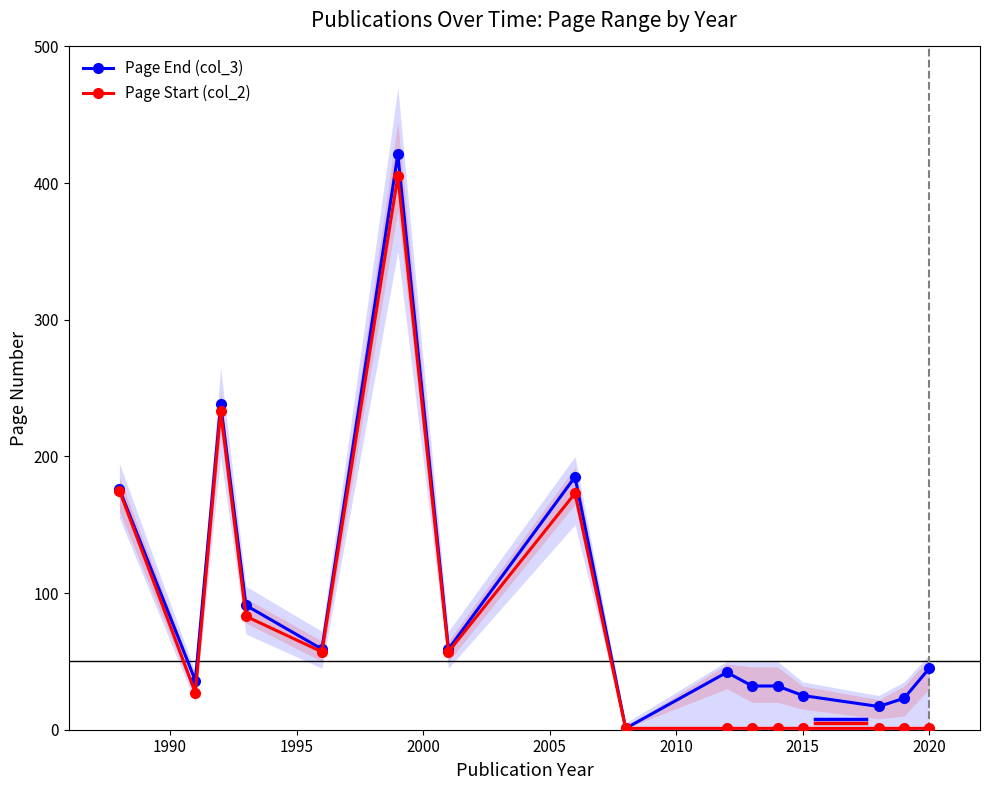

Reading left to right, list all the values displayed in this chart.

Page End (col_3): 176	36	238	91	59	421	59	185	1	42	32	32	25	17	23	45
Page Start (col_2): 175	27	233	83	57	405	57	173	1	1	1	1	1	1	1	1